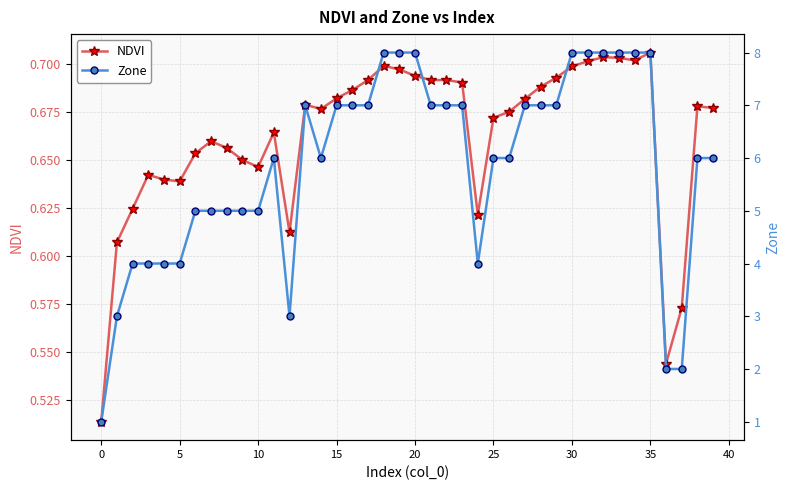

The value of NDVI at 35 is 0.2. True or false?

False